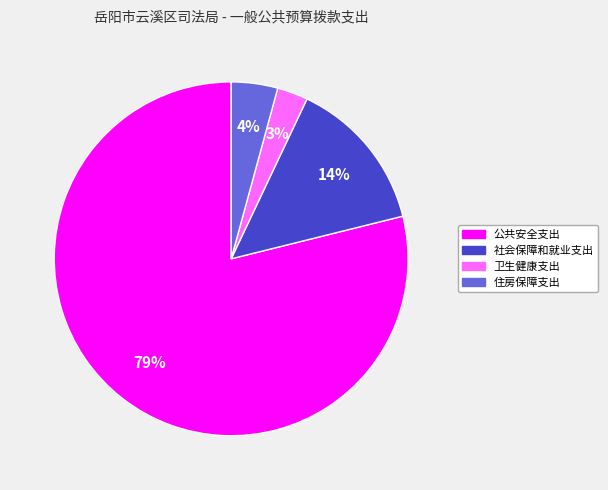

Do 社会保障和就业支出 and 公共安全支出 together represent more than half of the pie?

Yes